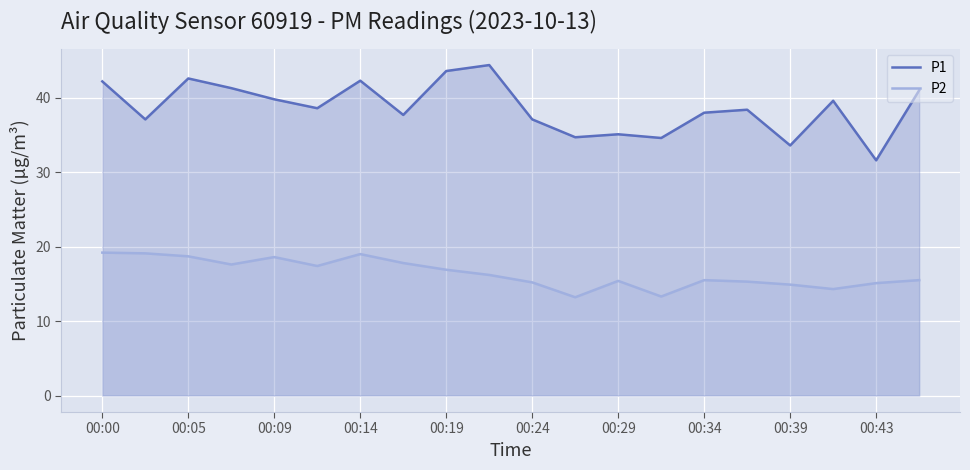

What is the difference between the maximum and minimum values in the P2 series?

6.0